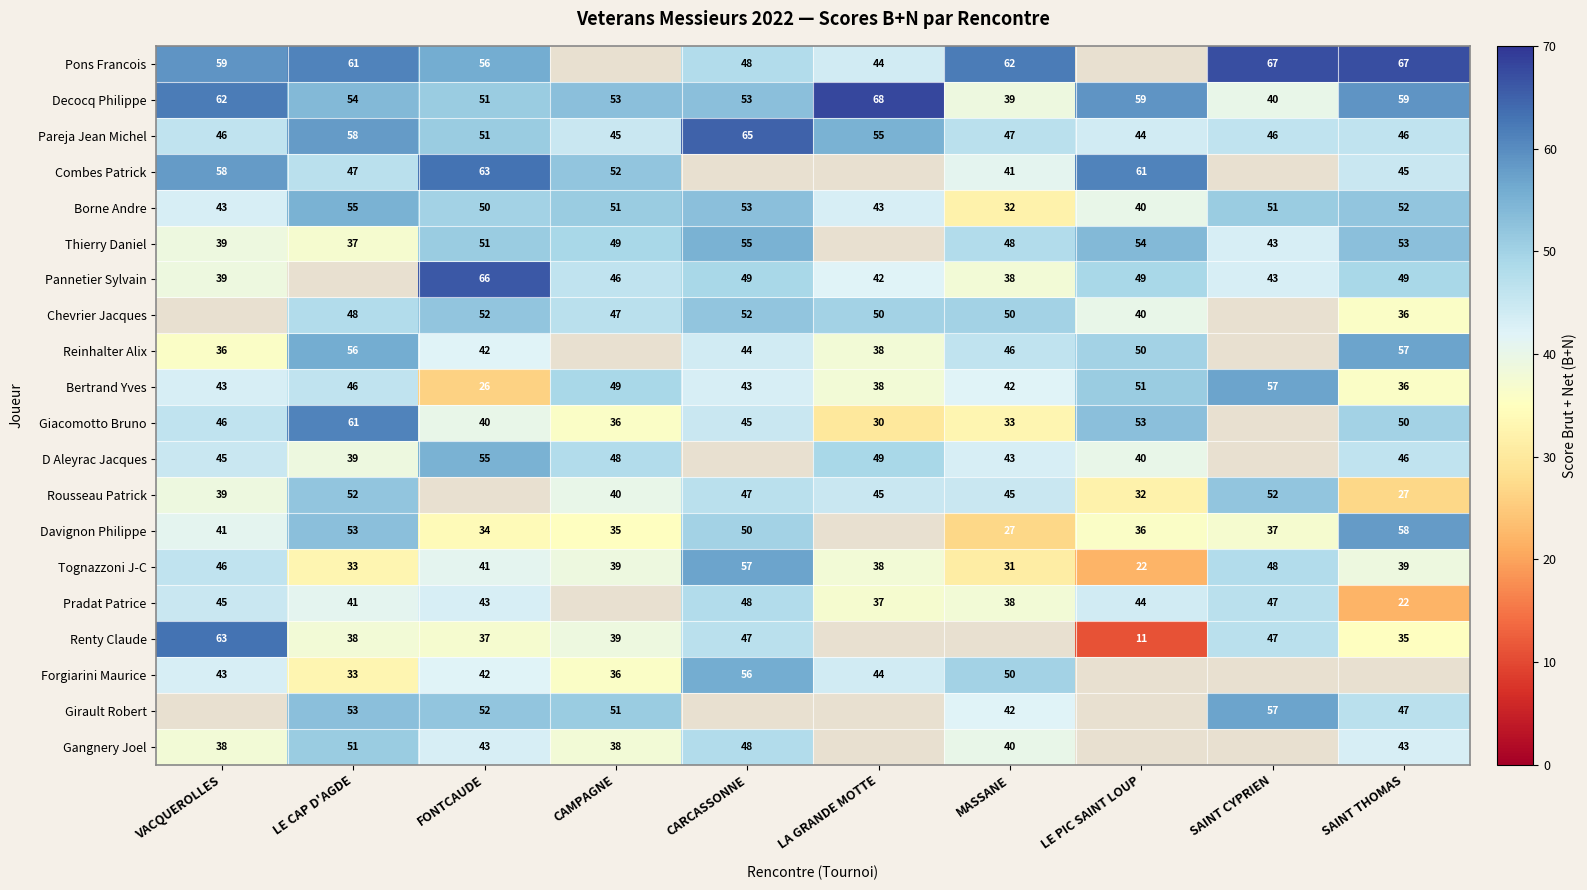

Between CARCASSONNE and LA GRANDE MOTTE, which is larger?

CARCASSONNE